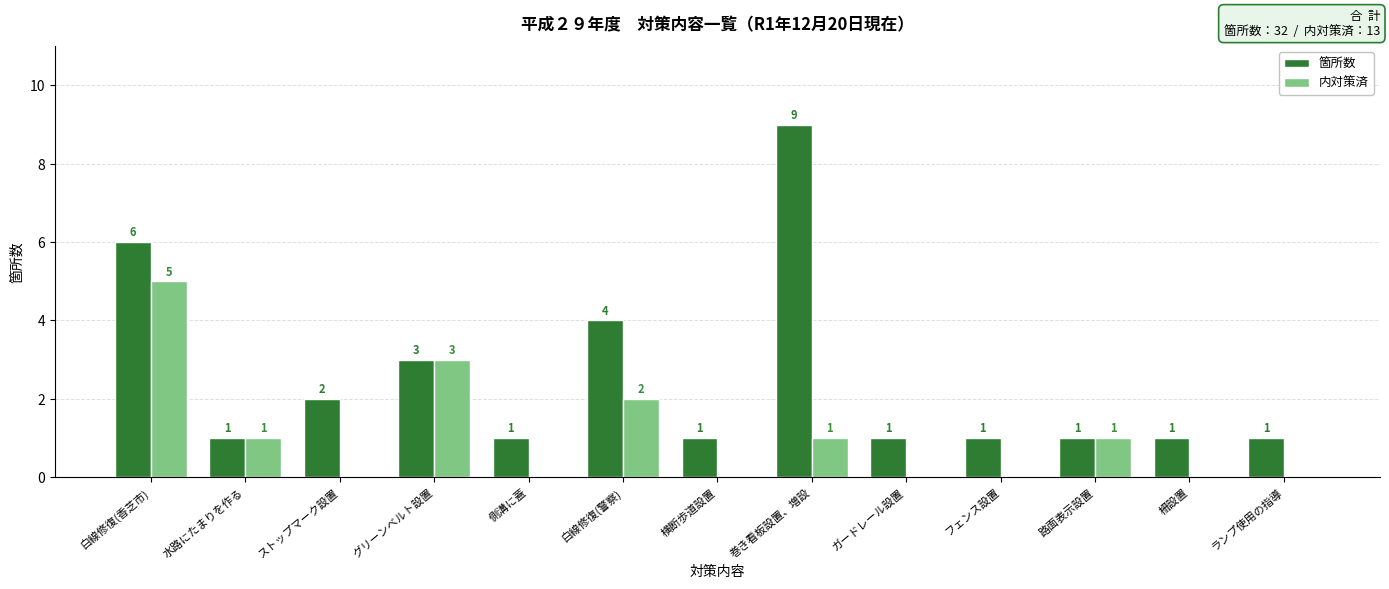

Which series changed the most between 白線修復(香芝市) and グリーンベルト設置?

箇所数